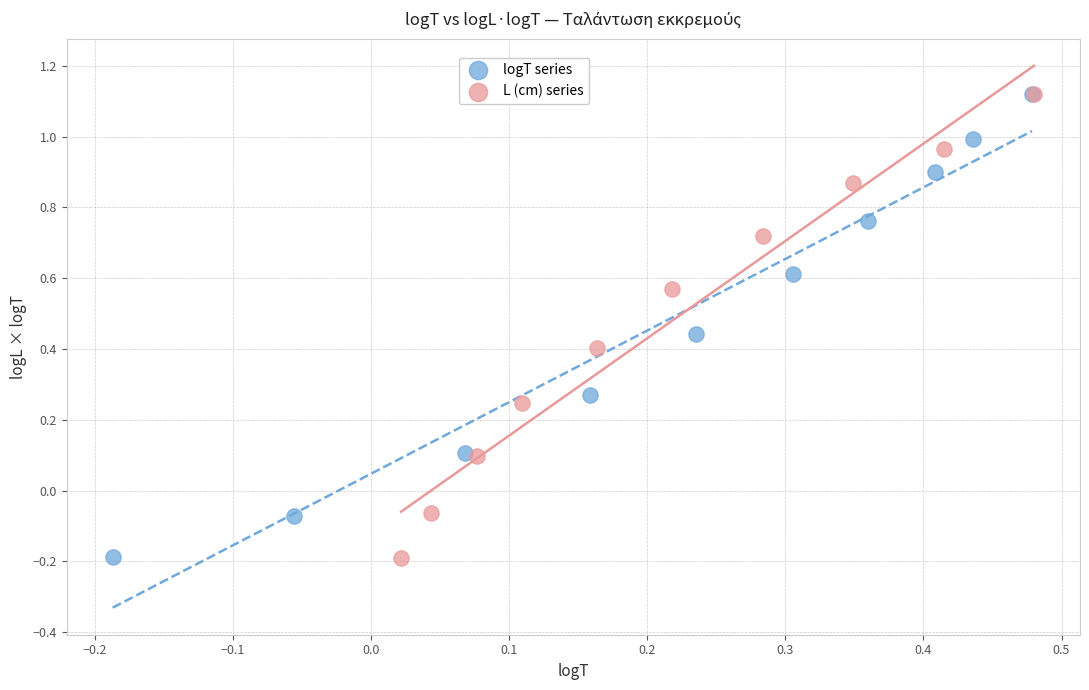

Which series has the largest Y range (max minus min)?

L (cm) series